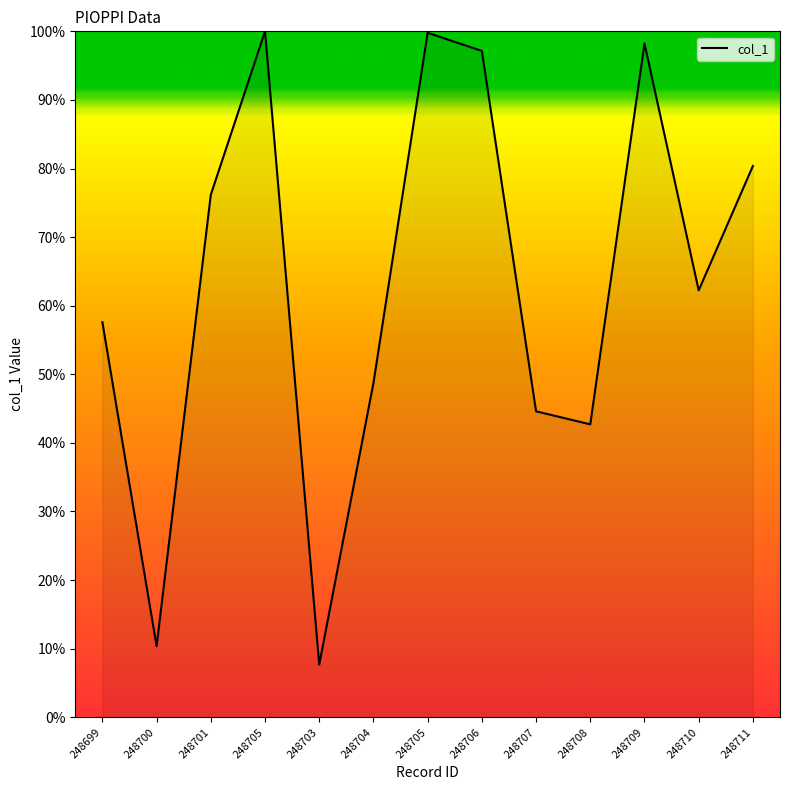

What is the smallest value displayed?

7.7